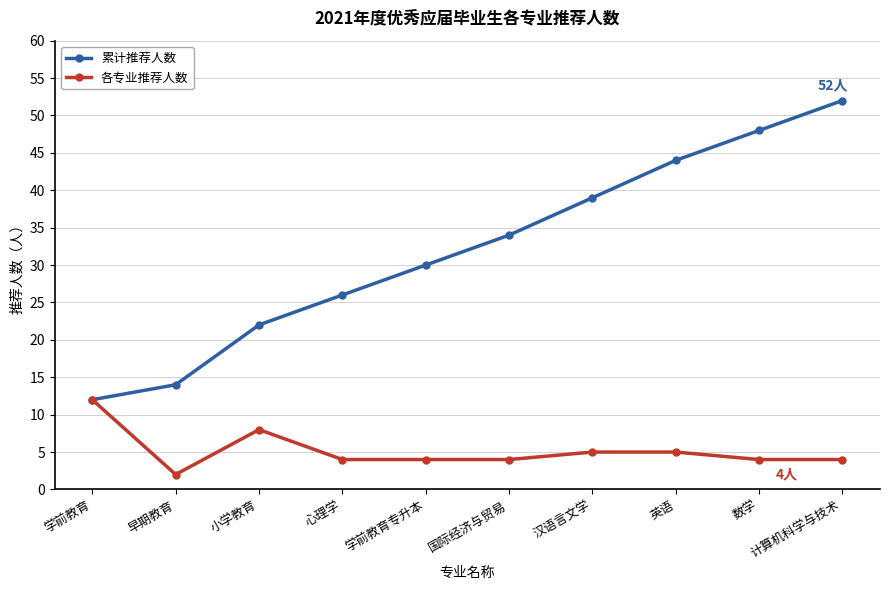

What is the sum of all 各专业推荐人数 values?

52